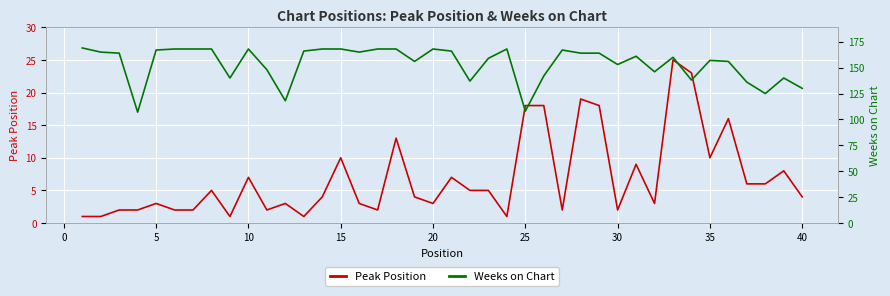

True or false: Peak Position and Weeks on Chart cross at least once.

False